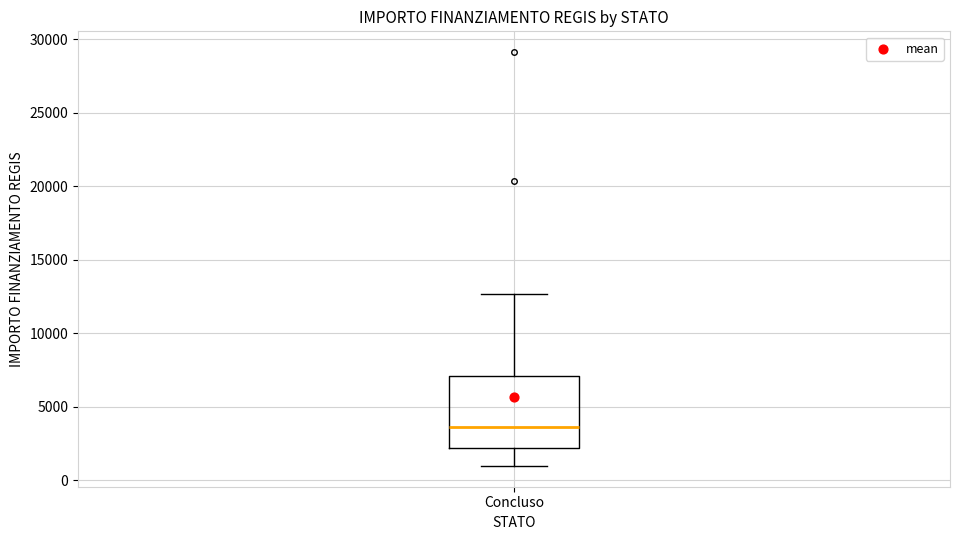

Where does the median line of the box for Concluso sit on the y-axis? The values are not printed on the chart, so give them approximately, as read against the axis.

3500